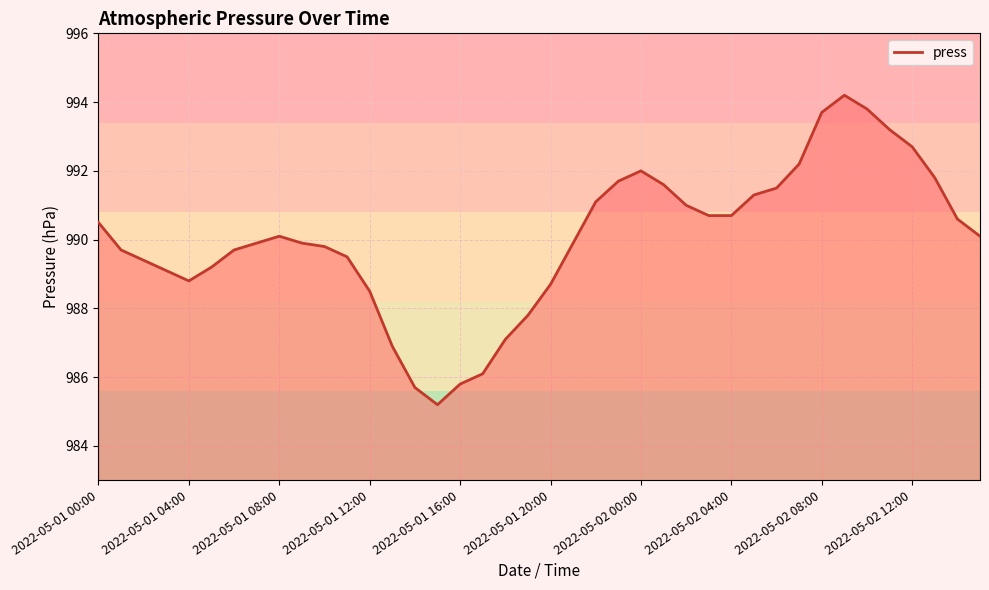

What is the smallest value displayed?

985.2